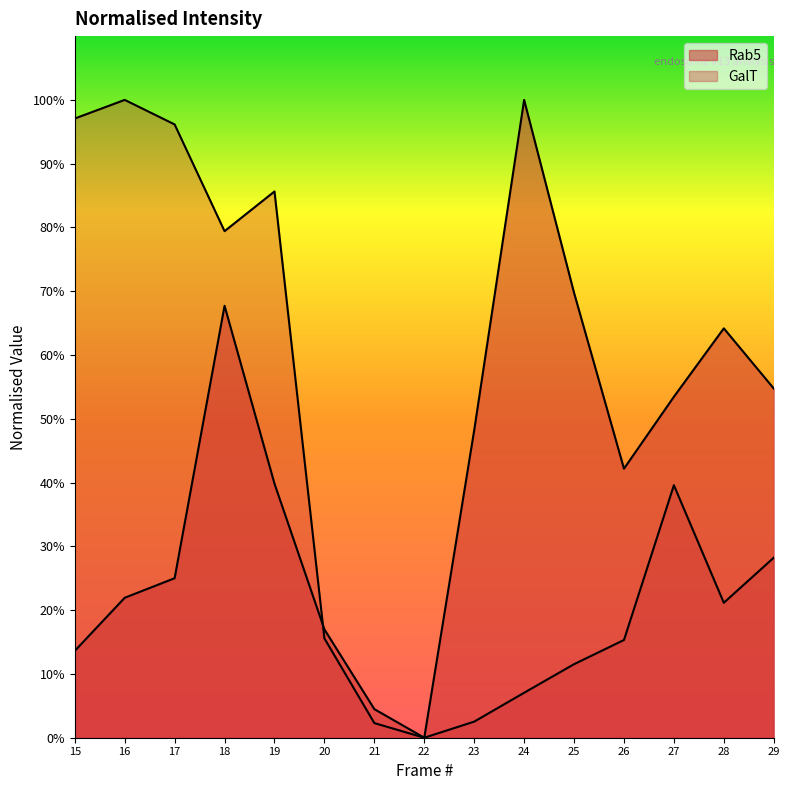

Between which two adjacent categories do Rab5 and GalT first intersect?

19 and 20